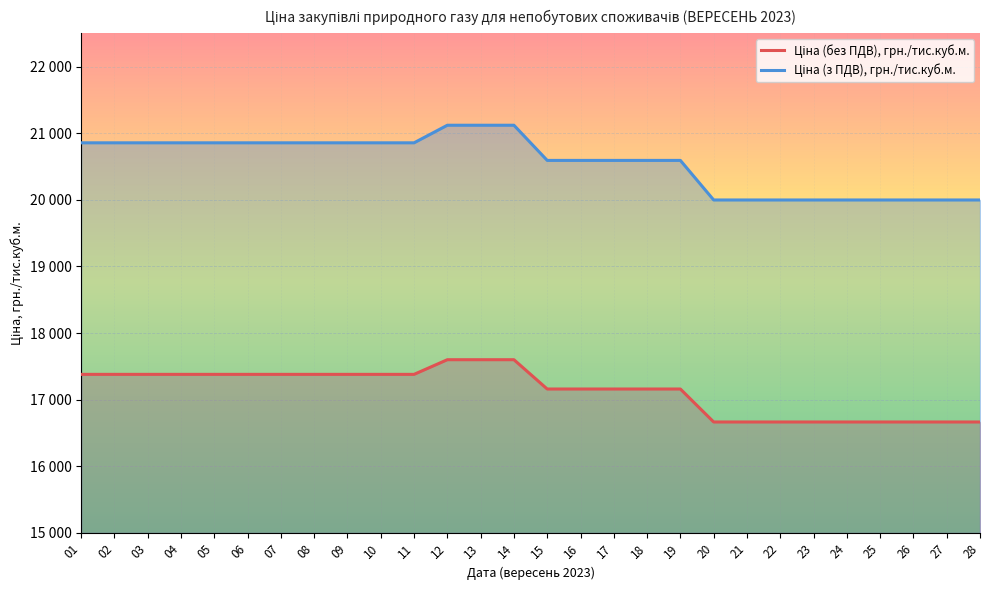

At which category is the sum across all series the highest?

12